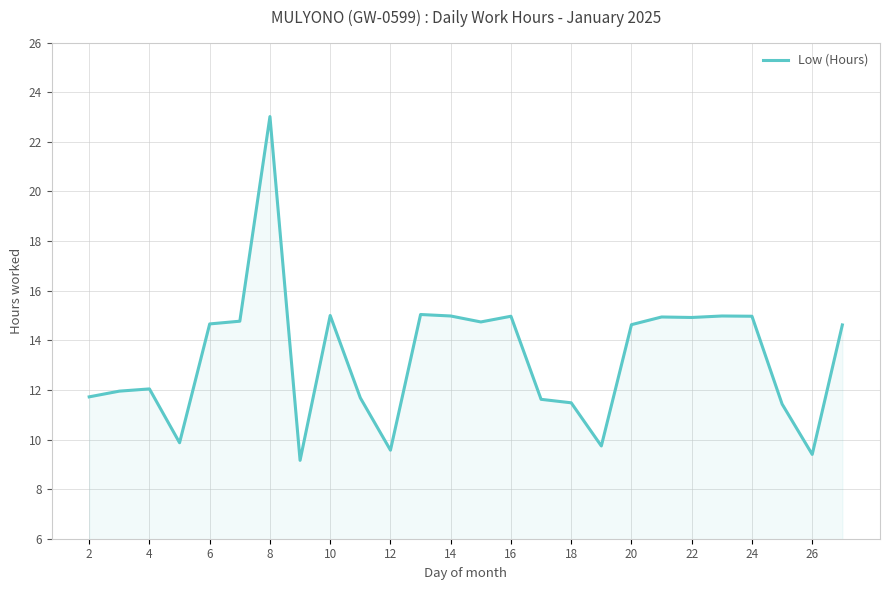

What is the maximum value shown in the chart?

23.0